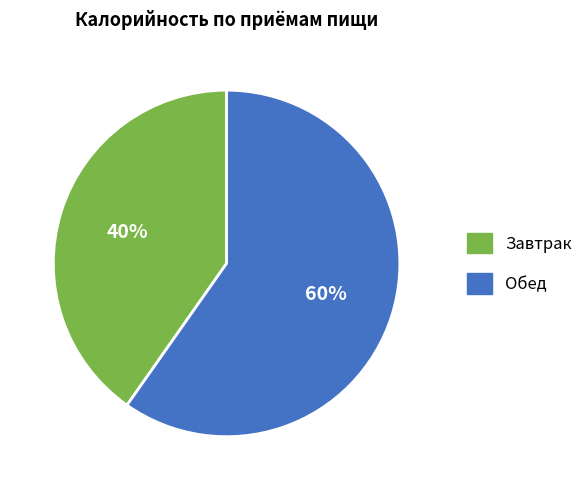

Do Завтрак and Обед together represent more than half of the pie?

Yes